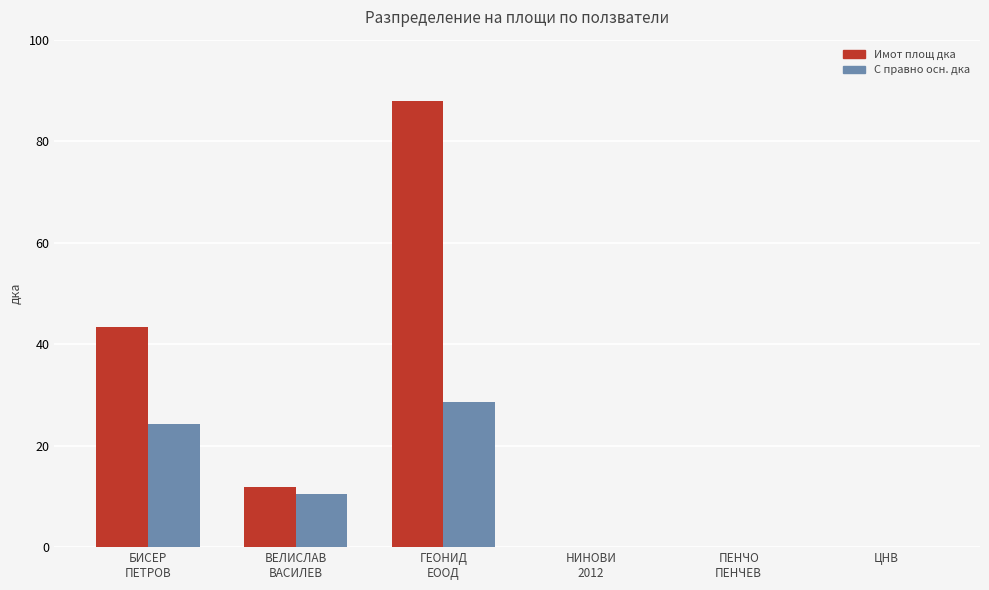

At which category is the sum across all series the highest?

ГЕОНИД
ЕООД